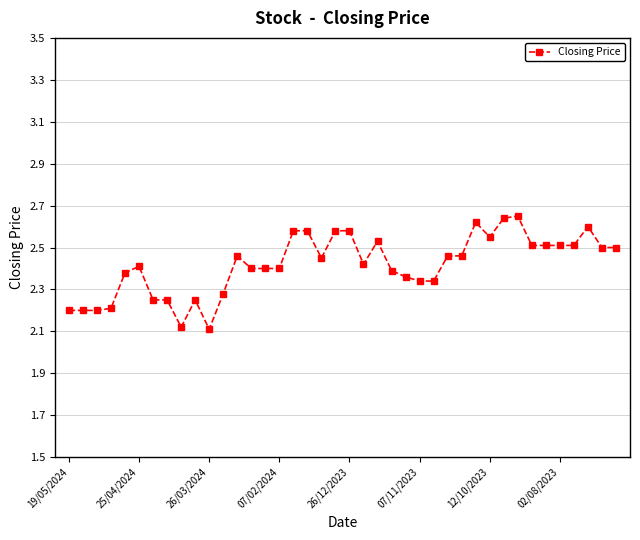

True or false: the data has more than 0 interior local peaks.

True